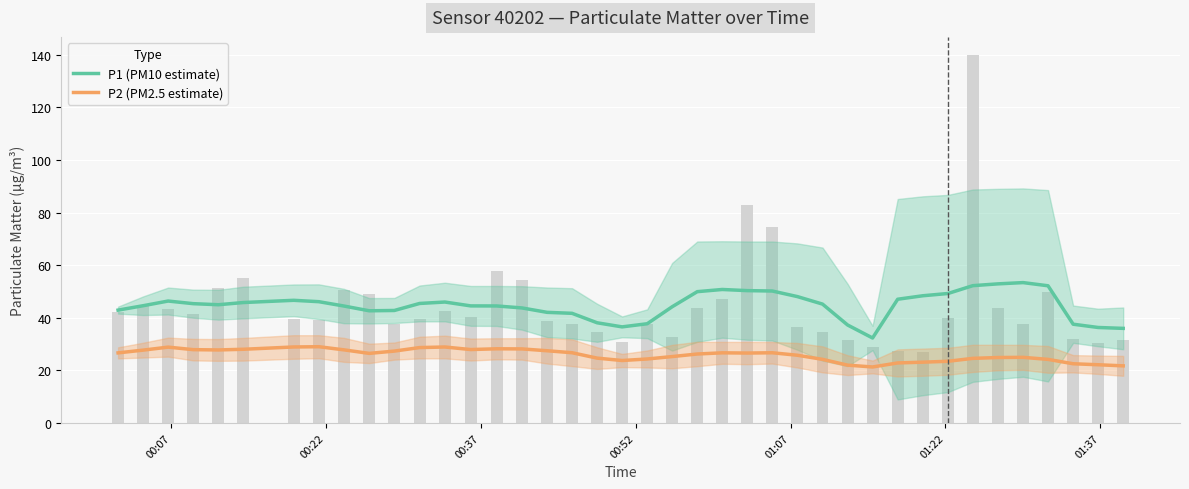

How many data points in P1 (PM10 estimate) are above 45?

20